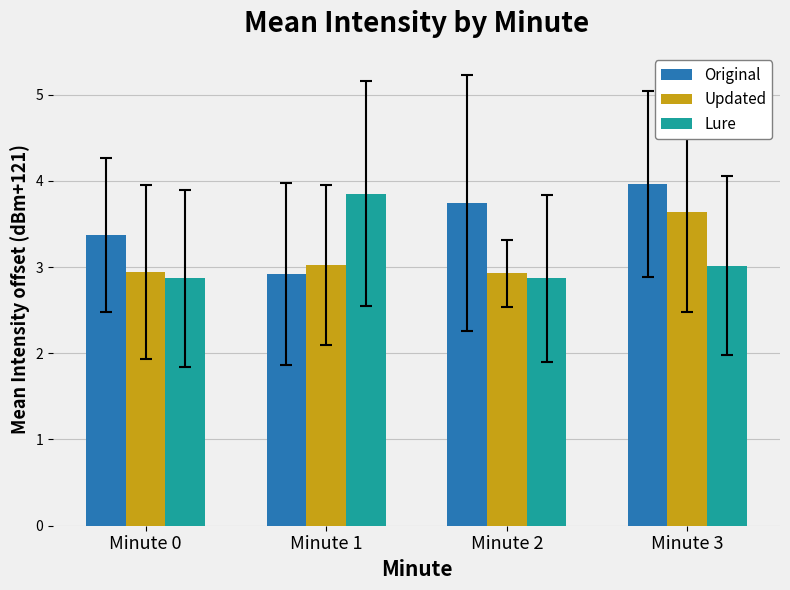

The Lure series shows 4.3 at Minute 3. True or false?

False